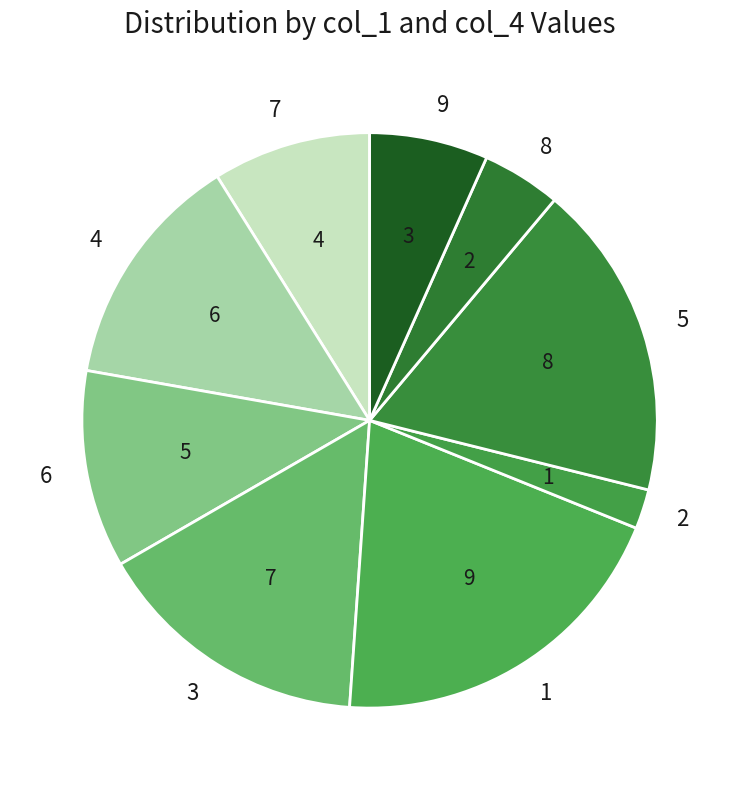

Combined, do 8 and 2 account for over 50%?

No